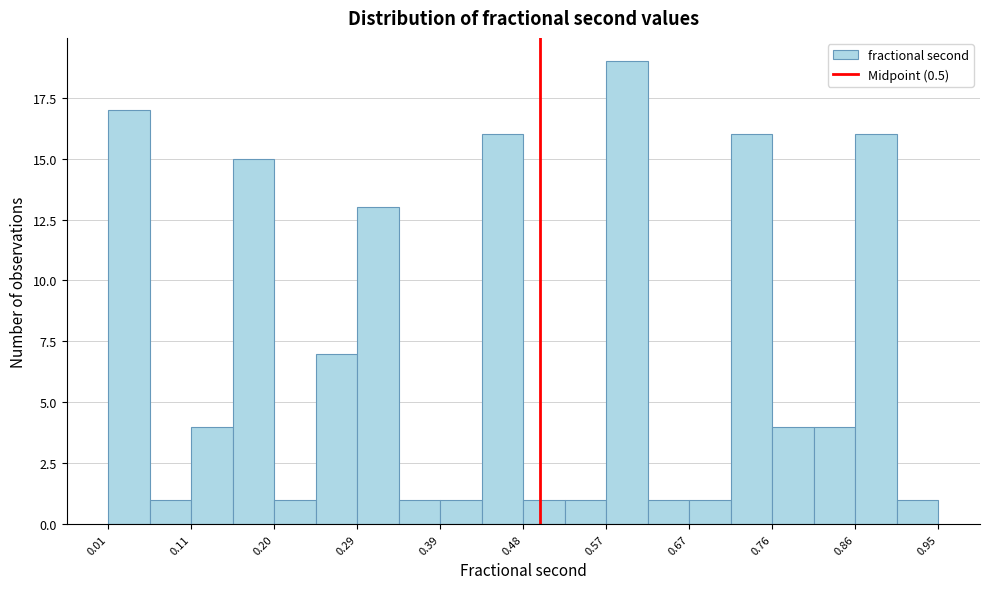

Reading left to right, transcribe this chart: for each bar, give the range it covers on the x-axis and its height. Neither the bar edges nor the heights are printed on the chart, so give them approximately, as read against the axes.

0.01 to 0.06: 17
0.06 to 0.11: 1
0.11 to 0.15: 4
0.15 to 0.20: 15
0.20 to 0.25: 1
0.25 to 0.29: 7
0.29 to 0.34: 13
0.34 to 0.39: 1
0.39 to 0.43: 1
0.43 to 0.48: 16
0.48 to 0.53: 1
0.53 to 0.57: 1
0.57 to 0.62: 19
0.62 to 0.67: 1
0.67 to 0.72: 1
0.72 to 0.76: 16
0.76 to 0.81: 4
0.81 to 0.86: 4
0.86 to 0.90: 16
0.90 to 0.95: 1